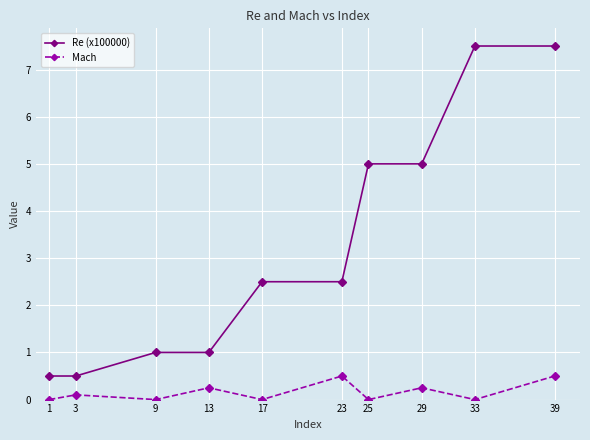

Is it true that Mach equals -0.3 at 17?

False